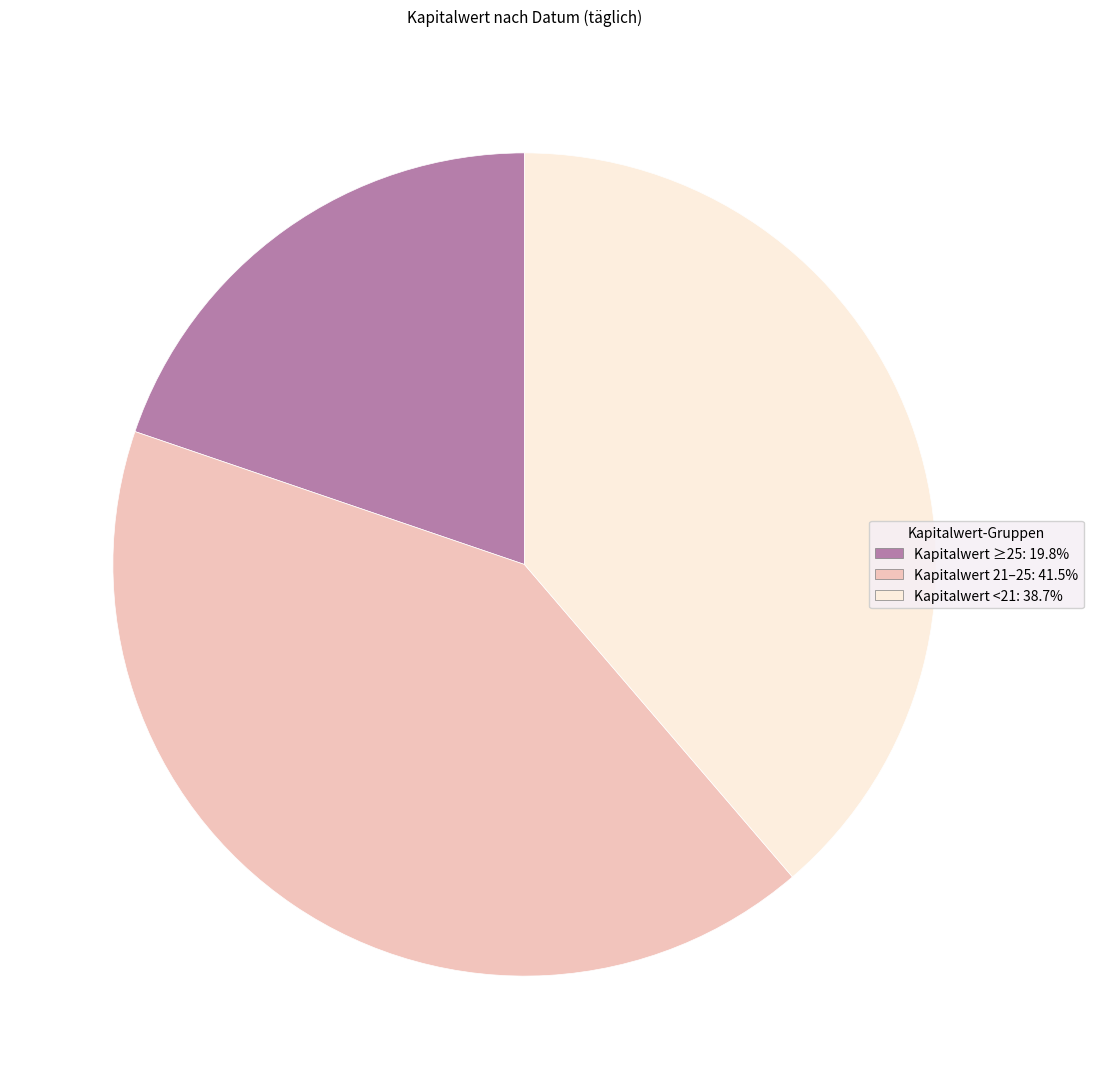

Does any single category account for the majority?

No